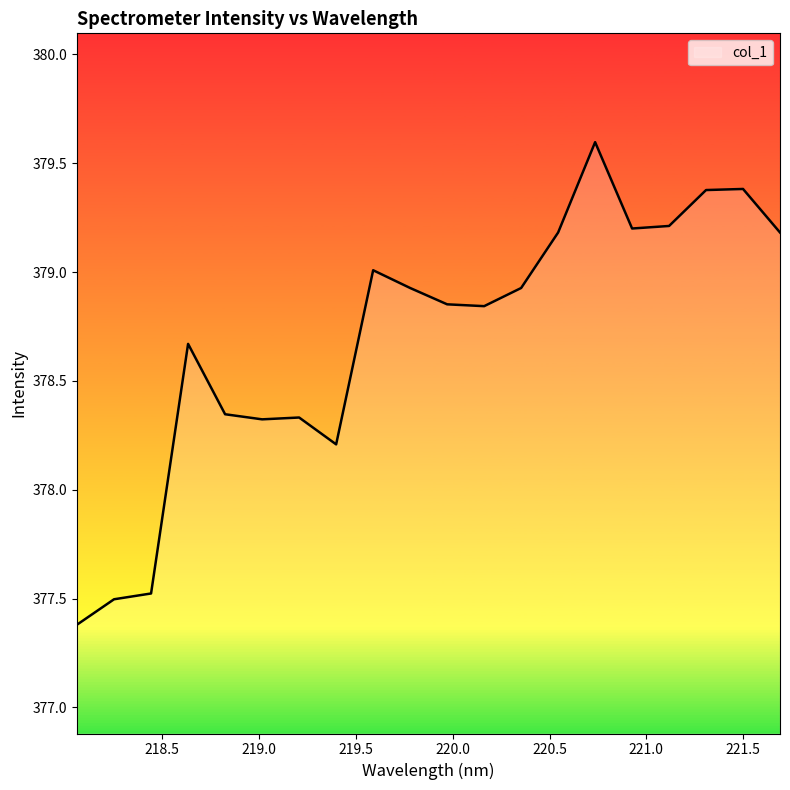

What is the difference between the maximum and minimum values?

2.2